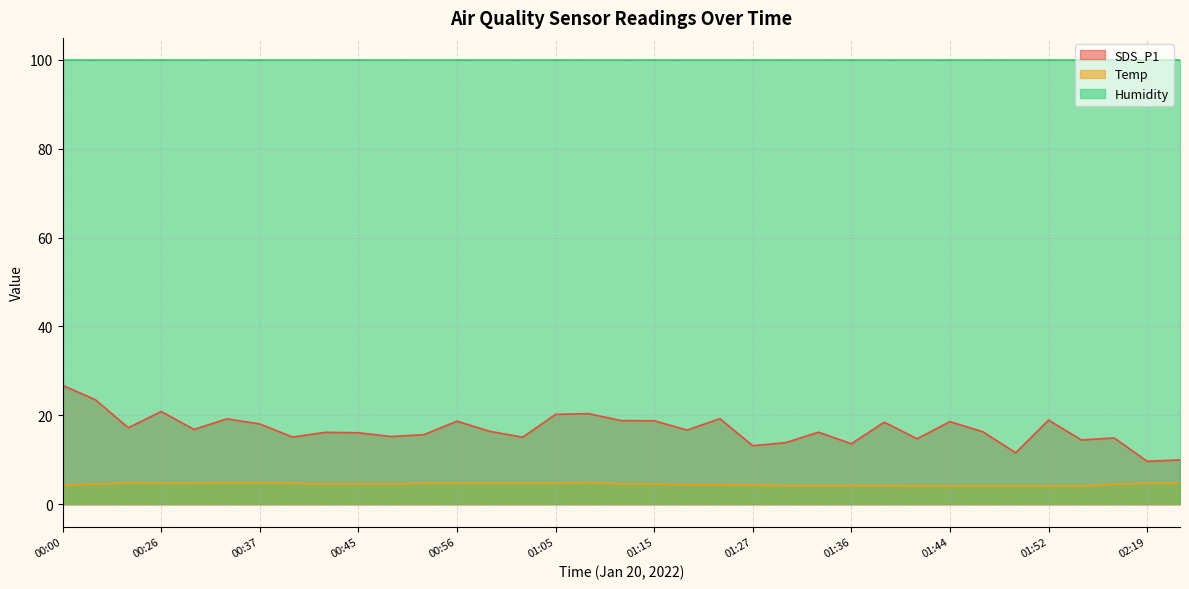

What is the lowest value of the SDS_P1 series?

9.7